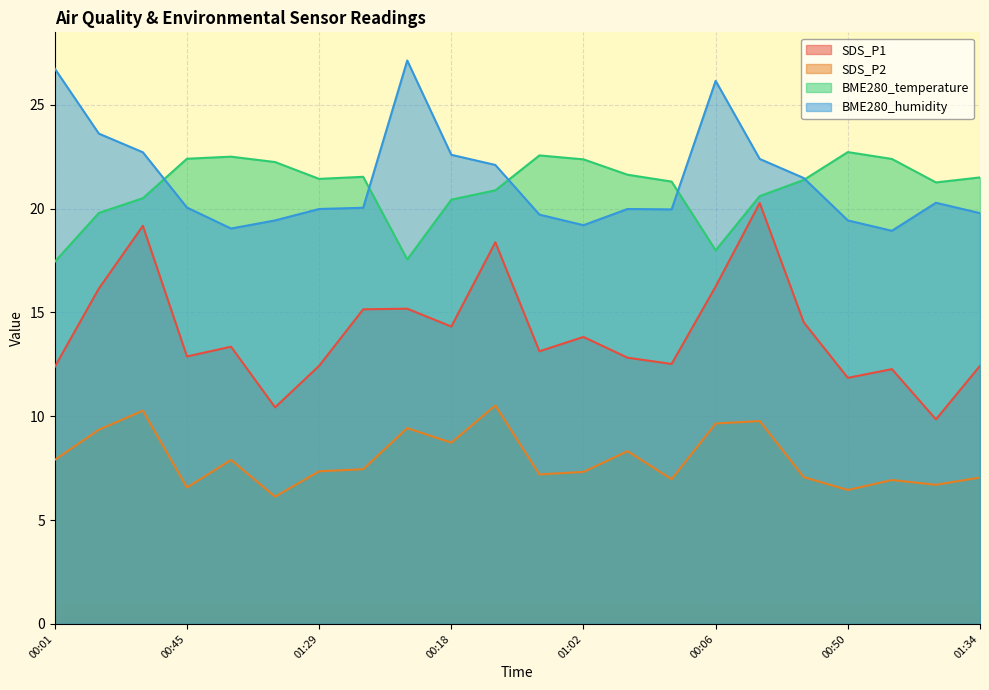

The value of BME280_temperature at 01:00 is 40.4. True or false?

False